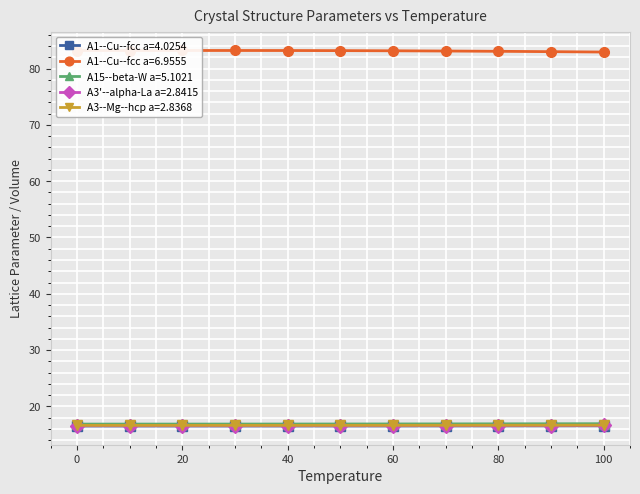

Which series has the largest total across all categories?

A1--Cu--fcc a=6.9555